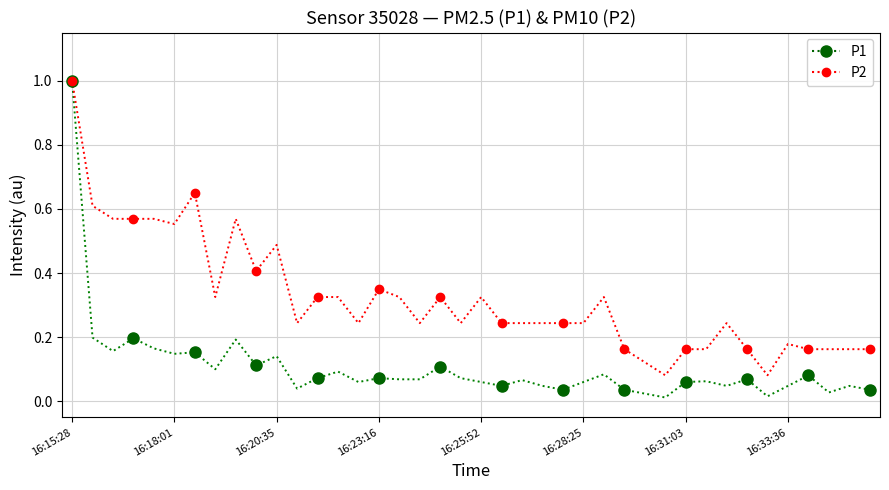

Reading left to right, what are all the values shown in this chart?

P1: 1.0	0.2	0.2	0.2	0.2	0.1	0.2	0.1	0.2	0.1	0.1	0.0	0.1	0.1	0.1	0.1	0.1	0.1	0.1	0.1	0.1	0.0	0.1	0.0	0.0	0.1	0.1	0.0	0.0	0.0	0.1	0.1	0.0	0.1	0.0	0.0	0.1	0.0	0.0	0.0
P2: 1.0	0.6	0.6	0.6	0.6	0.6	0.7	0.3	0.6	0.4	0.5	0.2	0.3	0.3	0.2	0.3	0.3	0.2	0.3	0.2	0.3	0.2	0.2	0.2	0.2	0.2	0.3	0.2	0.1	0.1	0.2	0.2	0.2	0.2	0.1	0.2	0.2	0.2	0.2	0.2